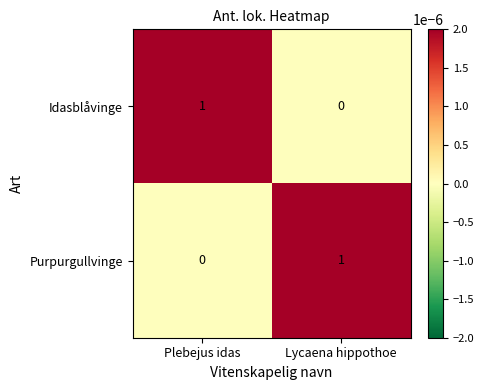

Rank the series at Lycaena hippothoe from lowest to highest value.

Idasblåvinge, Purpurgullvinge